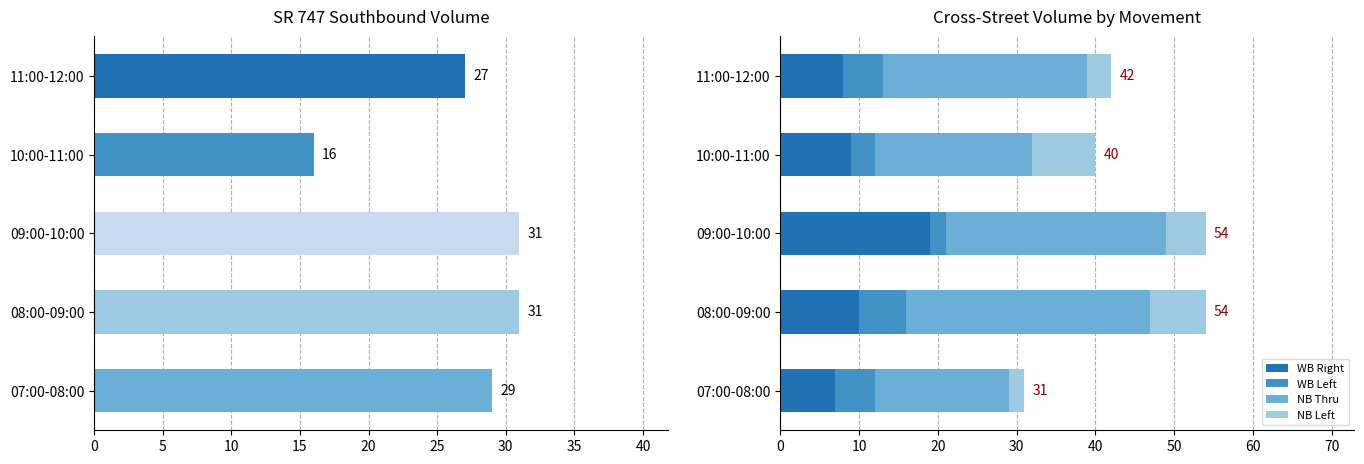

Reading left to right, what are all the values shown in this chart?

SB Total: 29	31	31	16	27
WB Right: 7	10	19	9	8
WB Left: 5	6	2	3	5
NB Thru: 17	31	28	20	26
NB Left: 2	7	5	8	3